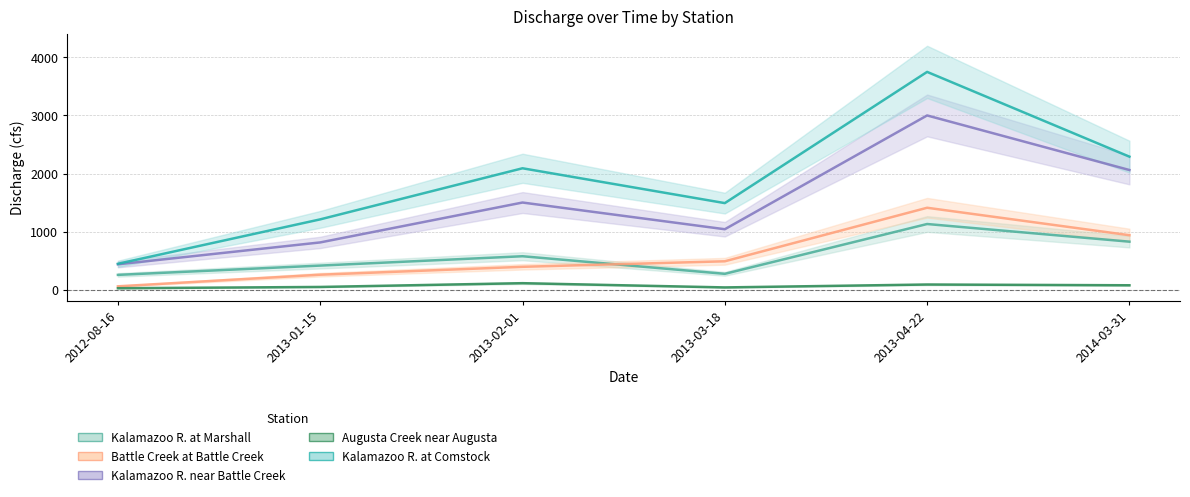

What is the total value across all series at 2012-08-16?

1216